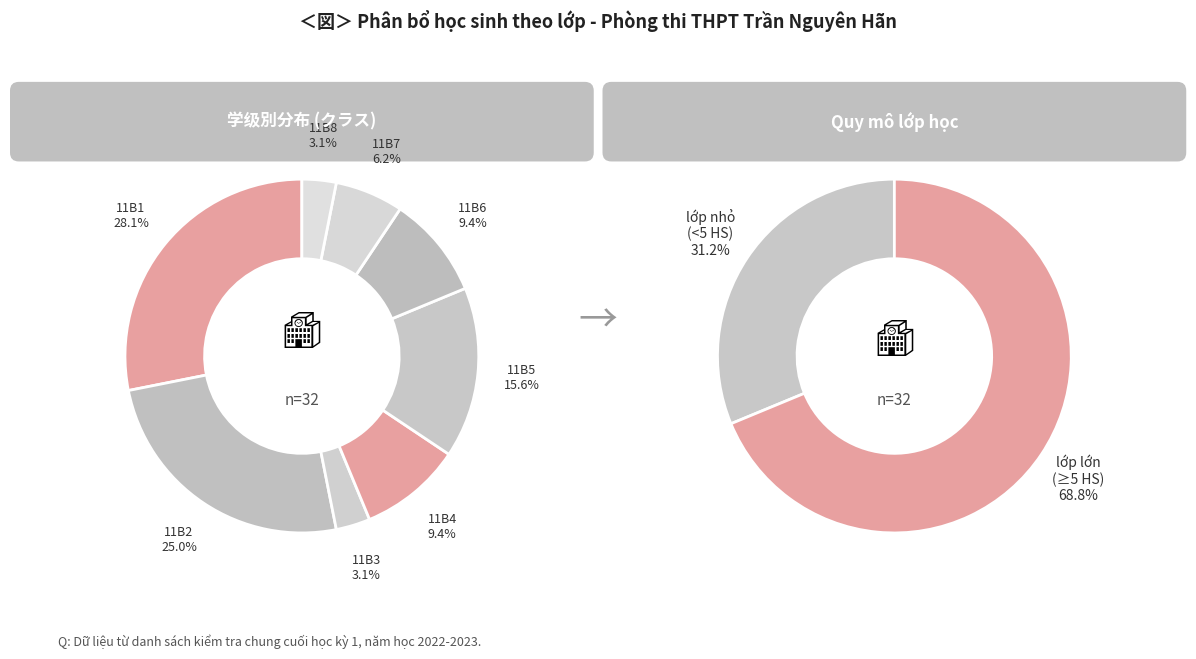

Approximately how many times larger is the value at 11B2 compared to 11B8?

8.0